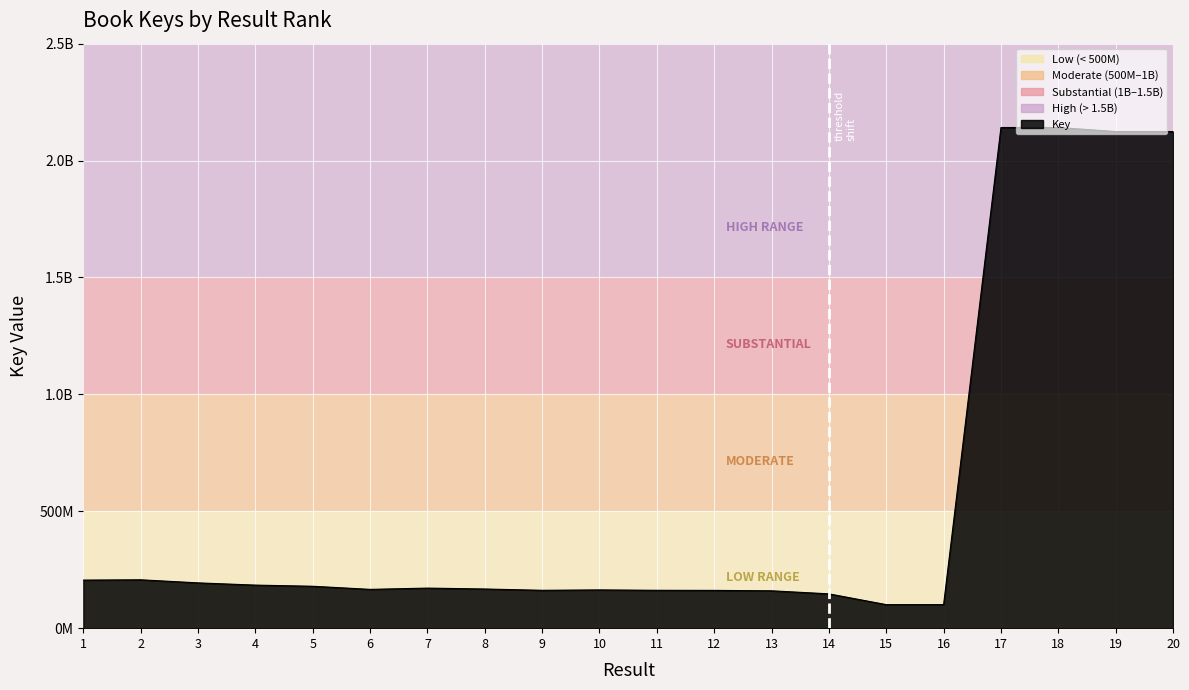

Is this an area chart (filled region under the line)?

Yes